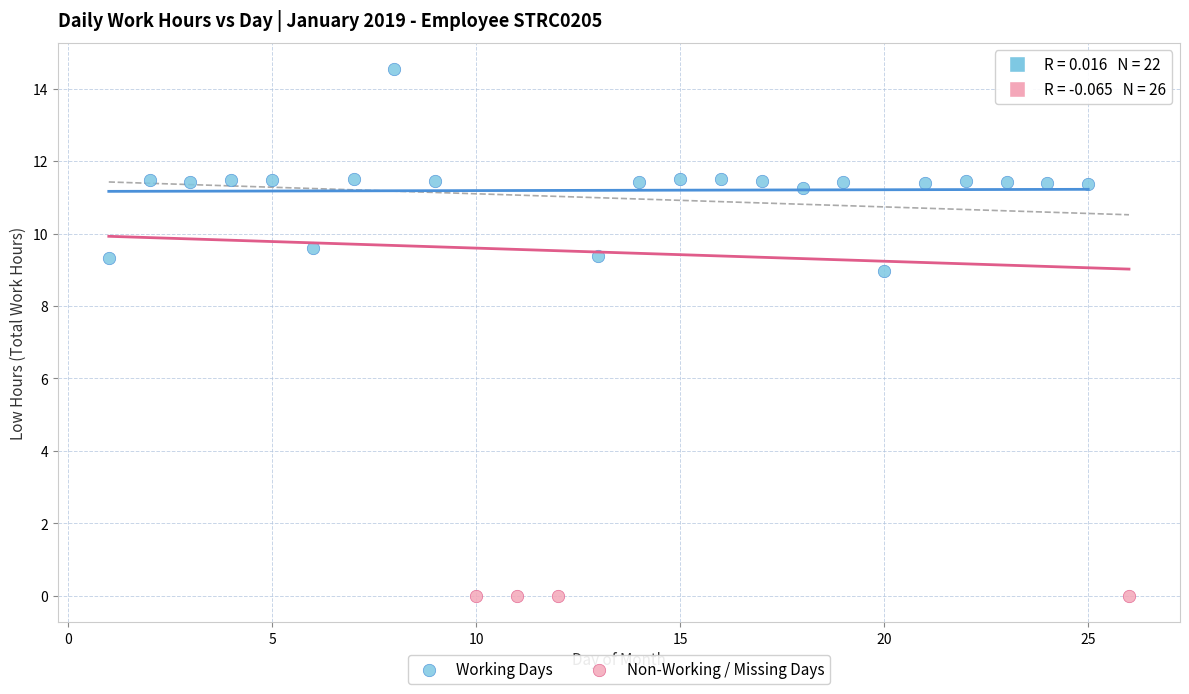

Which series contains the highest Y value?

Working Days